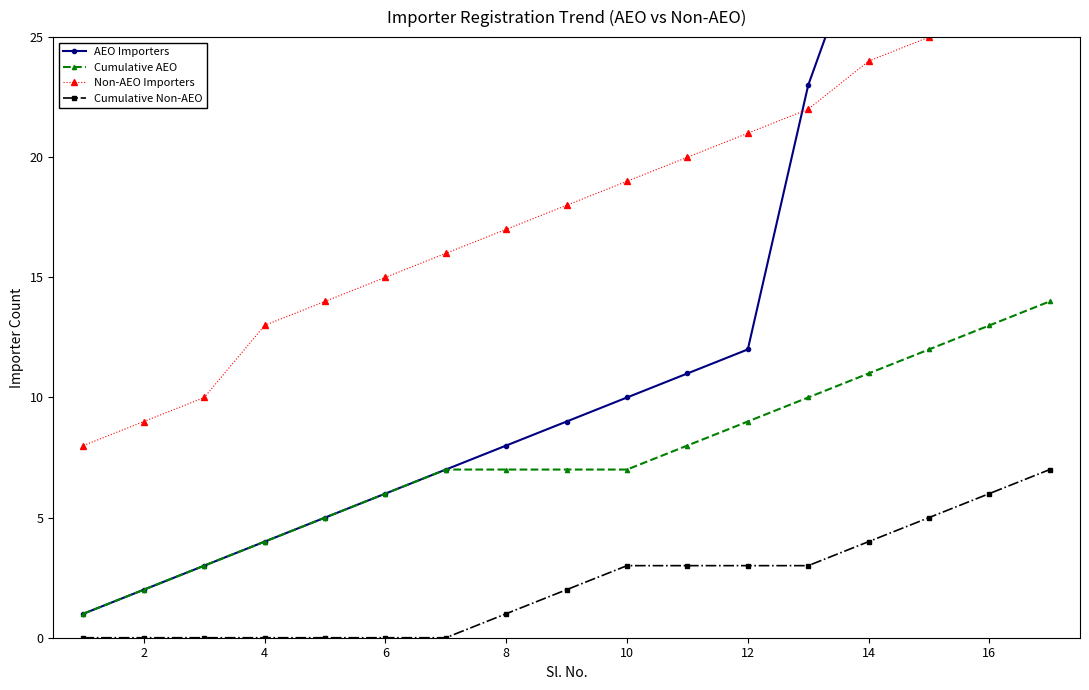

True or false: Cumulative Non-AEO and AEO Importers intersect in this chart.

False